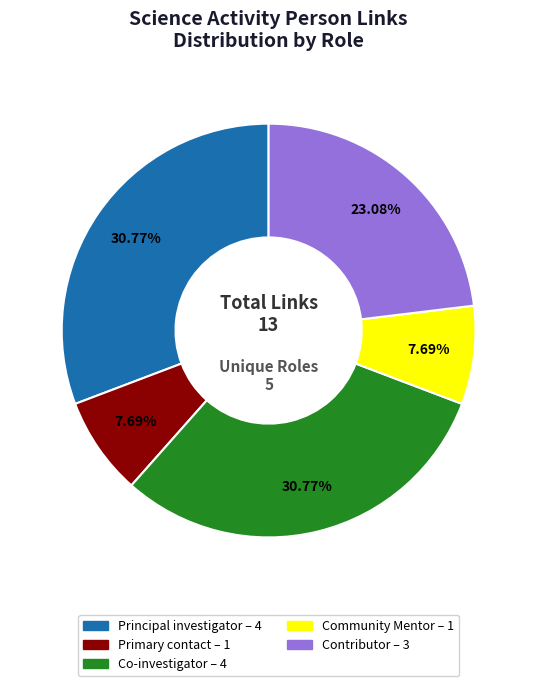

Is there any slice that represents more than half of the pie?

No